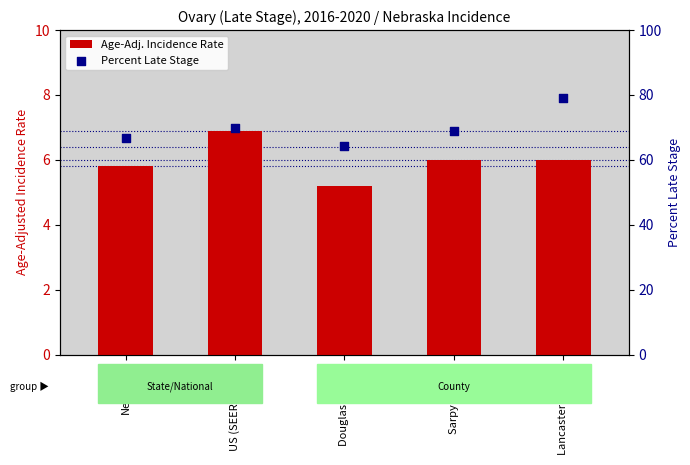

Which series has the largest total across all categories?

Percent Late Stage